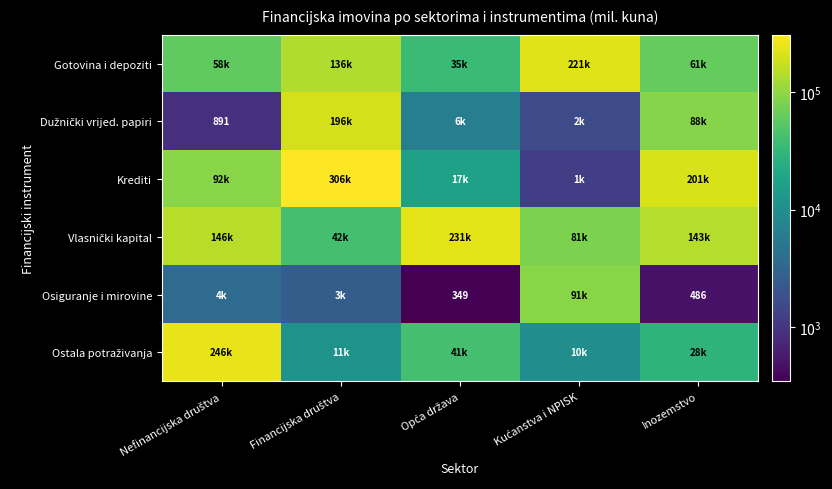

Read the Vlasnički kapital value at Inozemstvo.

142691.7